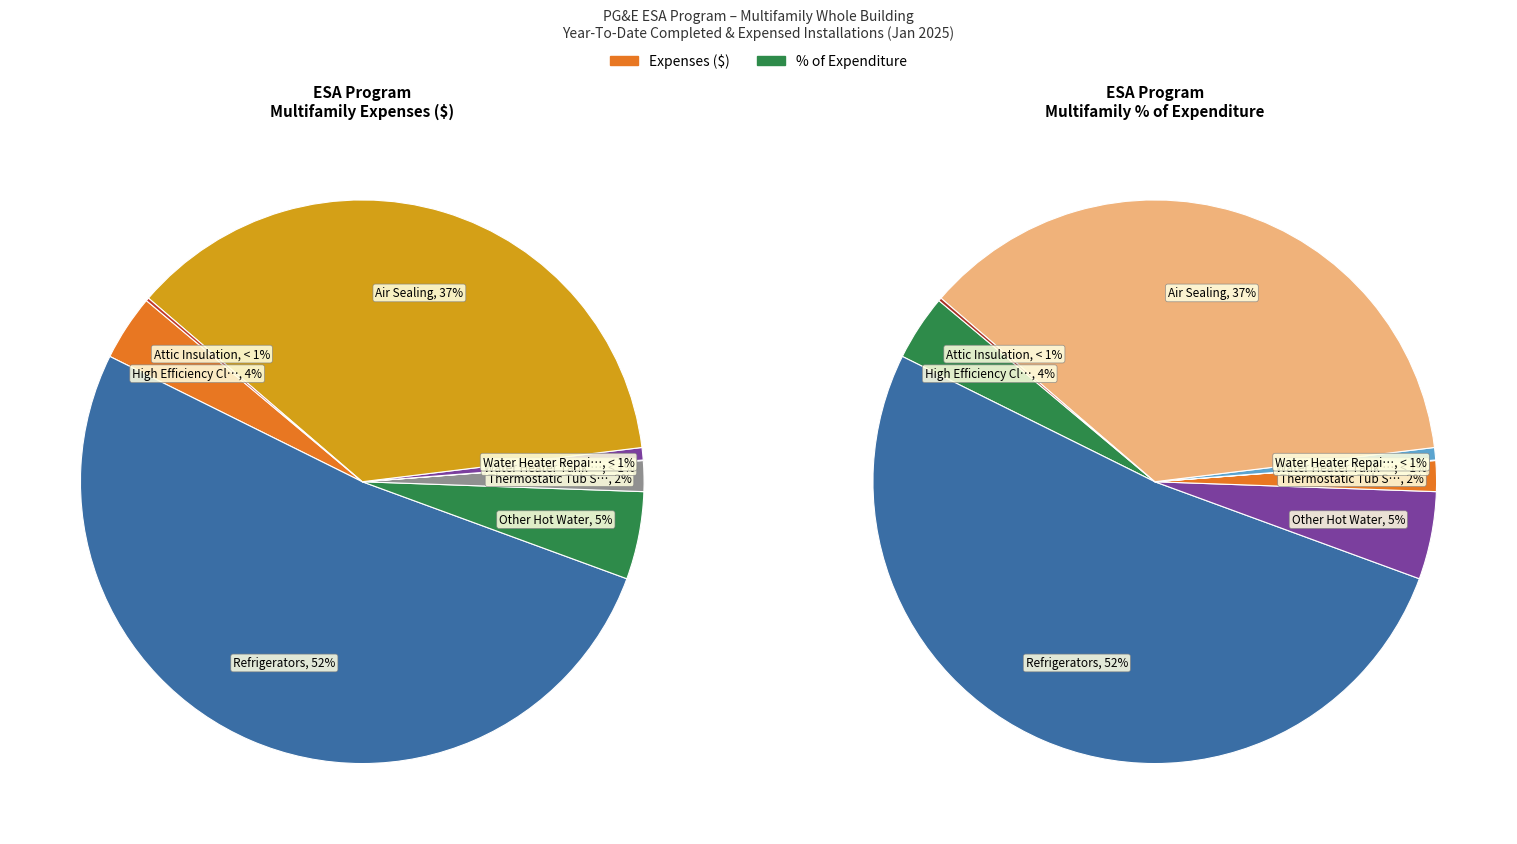

What is the smallest slice in the pie chart?

Water Heater Tank & Pipe Insulation